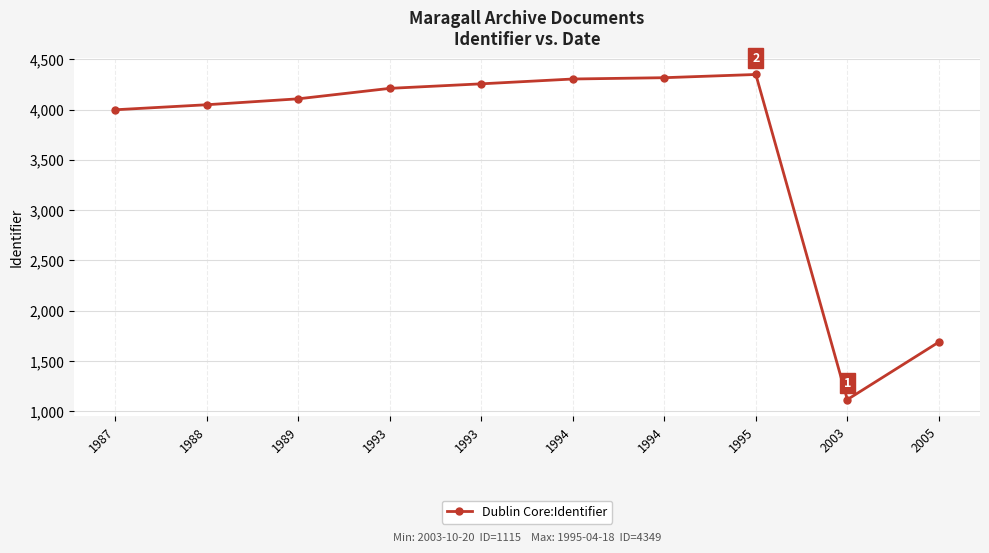

Which category has the lowest value across all series?

2003